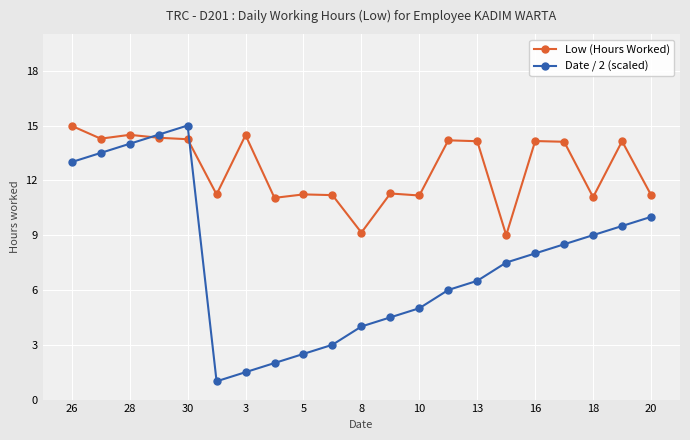

What is the minimum value for Low (Hours Worked)?

9.0